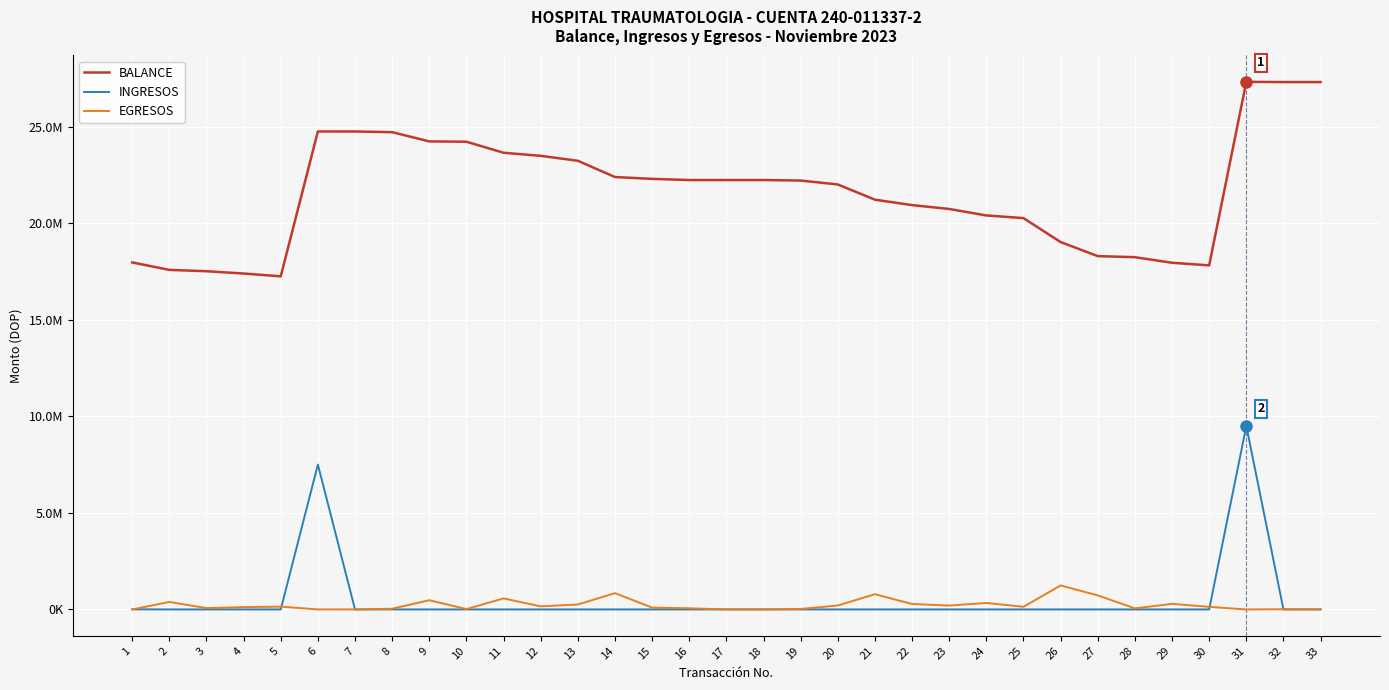

Where is INGRESOS nearest to the value 4750000?

6